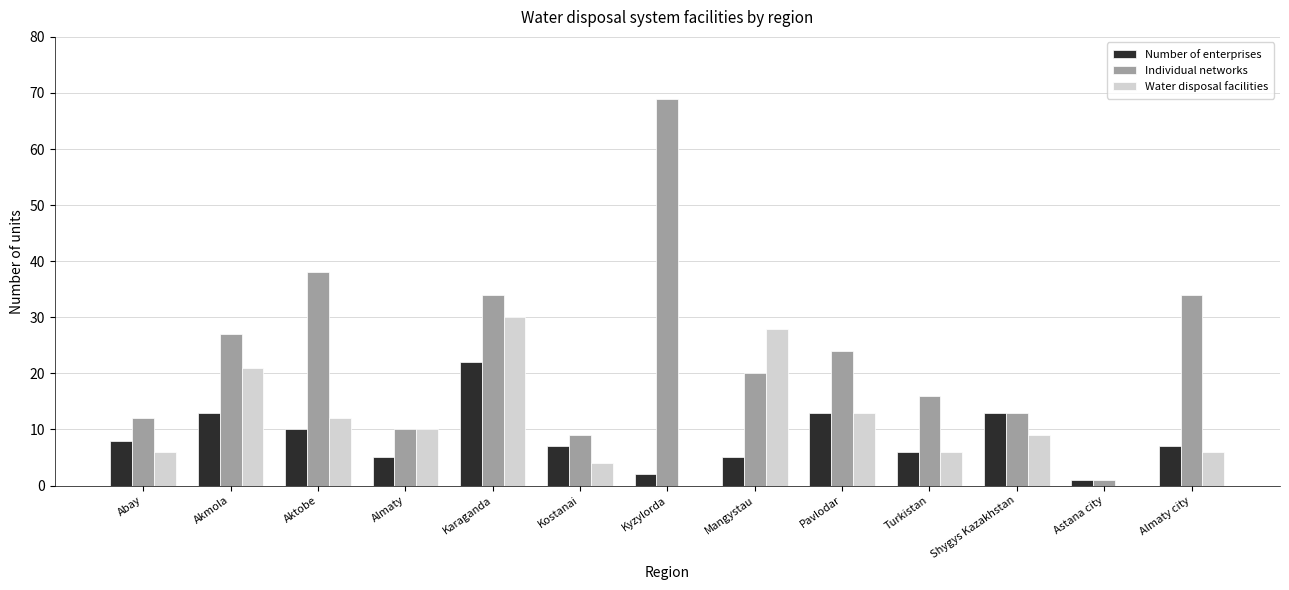

Where does the Individual networks series first go above 20?

Akmola